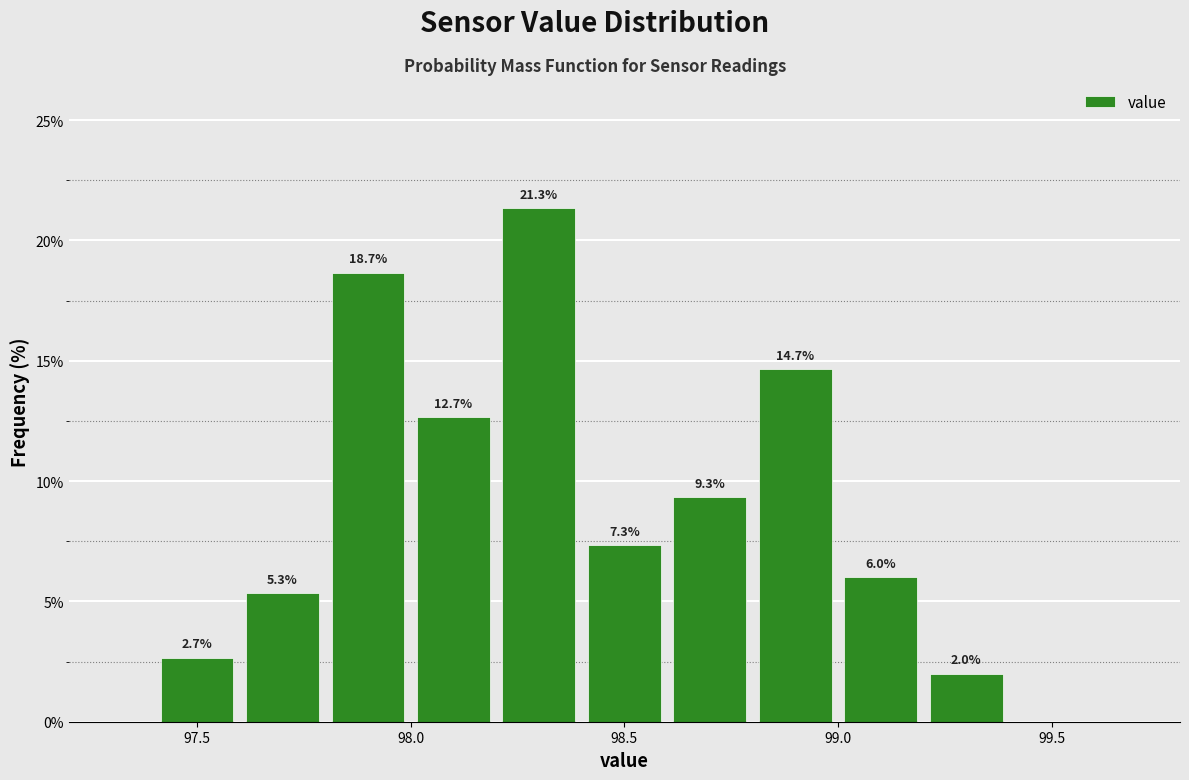

Which range on the x-axis has the tallest bar?

98.2 to 98.4